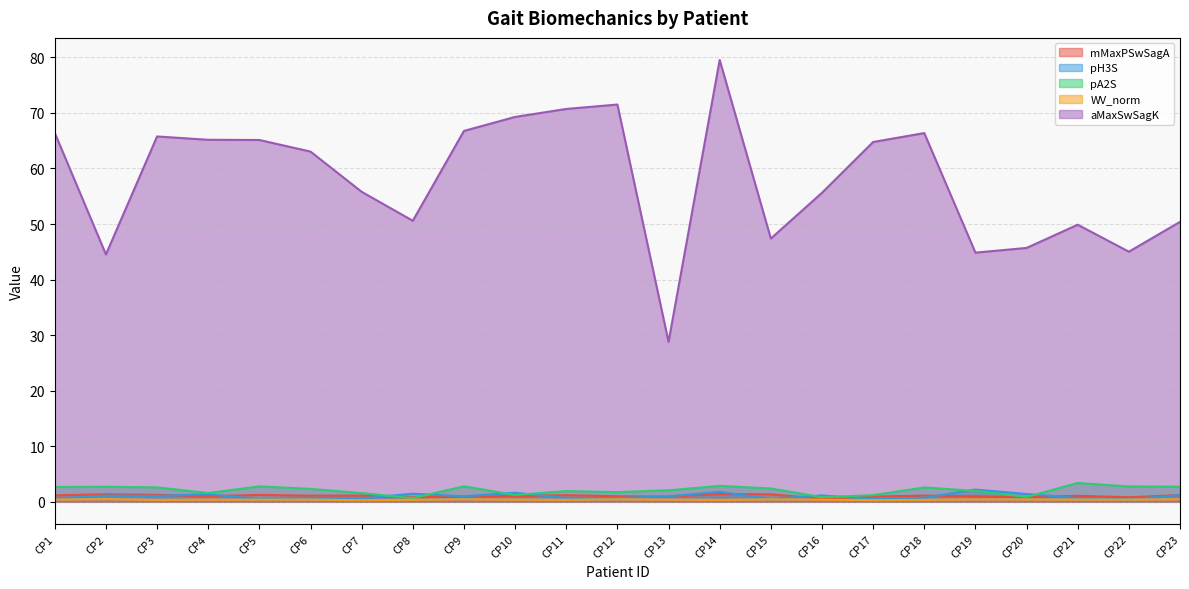

Which series changed the most between CP1 and CP12?

aMaxSwSagK